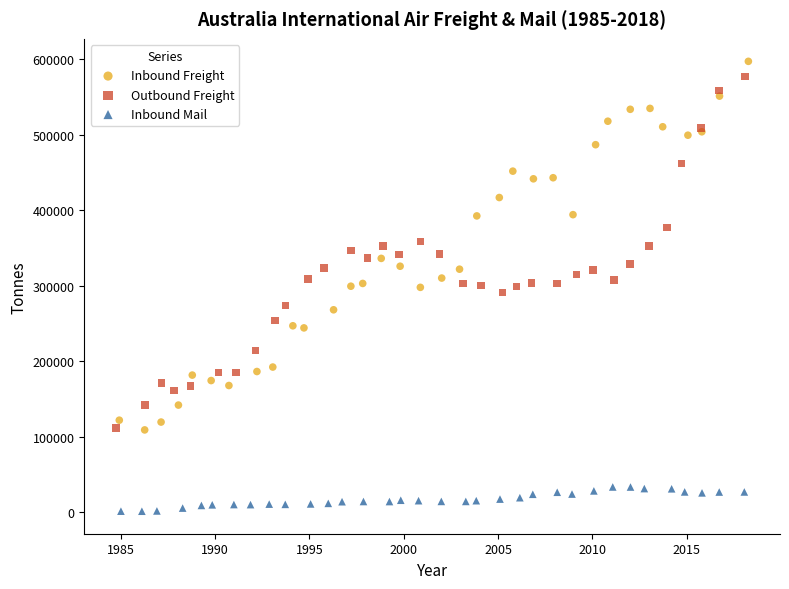

Which series reaches the minimum Y coordinate?

Inbound Mail